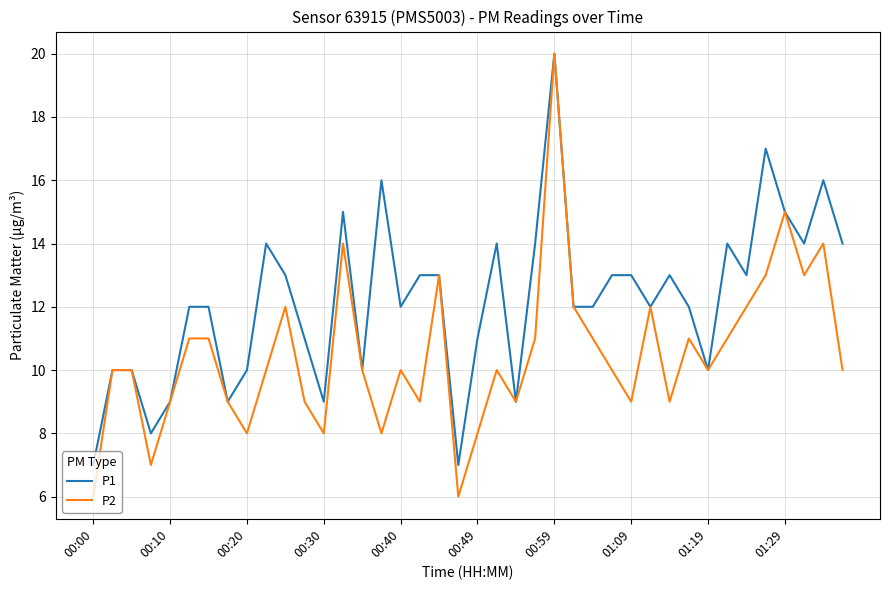

What is the difference between the second highest and minimum values in the P2 series?

9